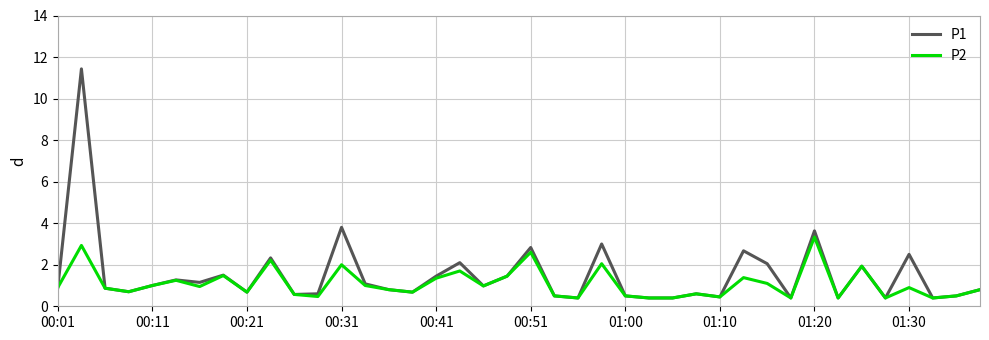

Which series has the widest spread of values?

P1